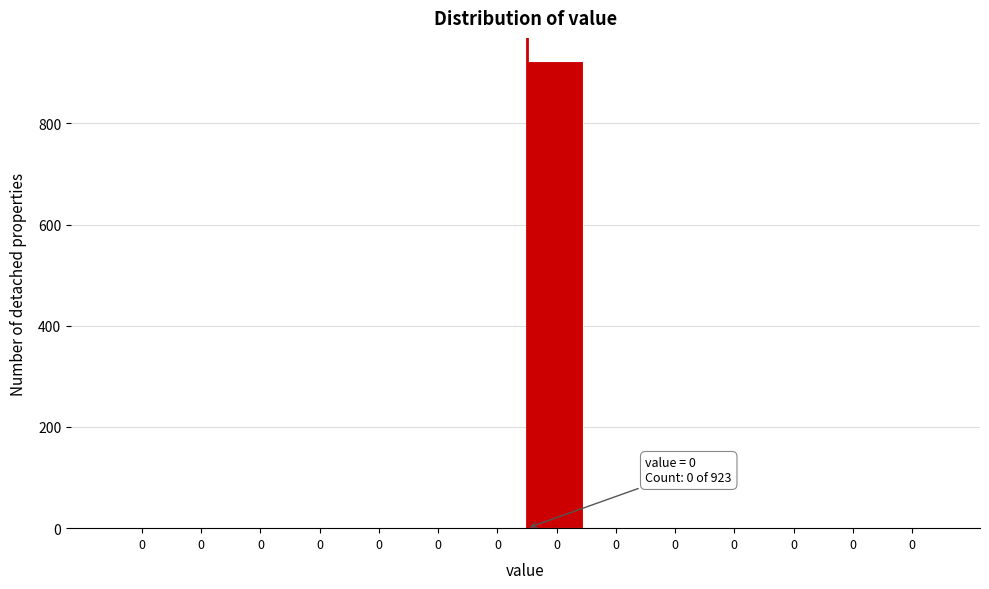

Are the bars horizontal?

No